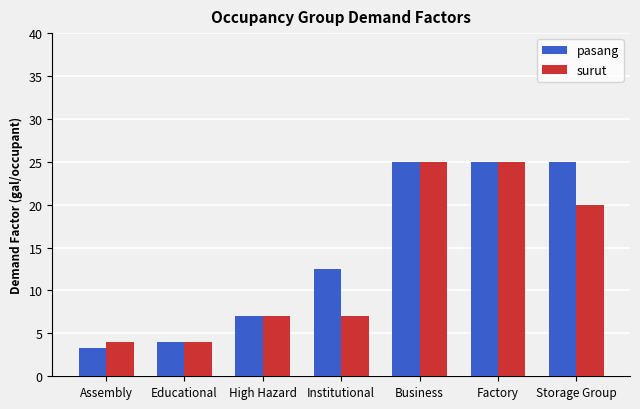

Which series has the largest total across all categories?

pasang